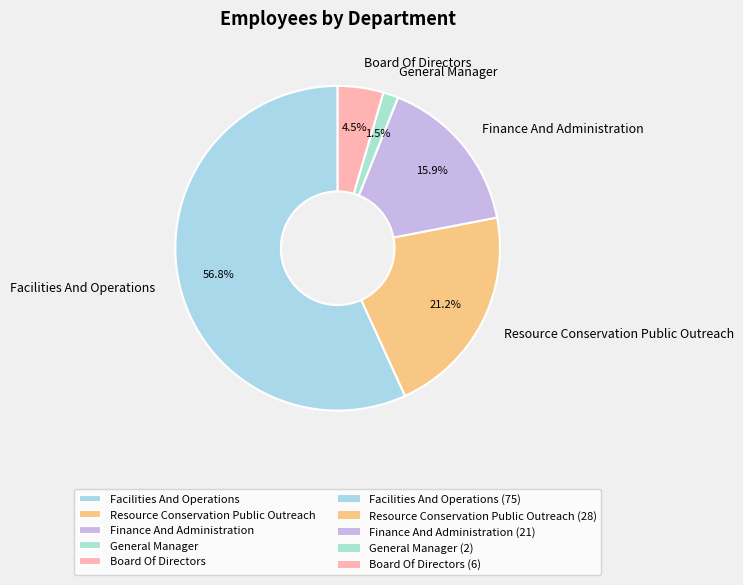

Does any single category account for the majority?

Yes